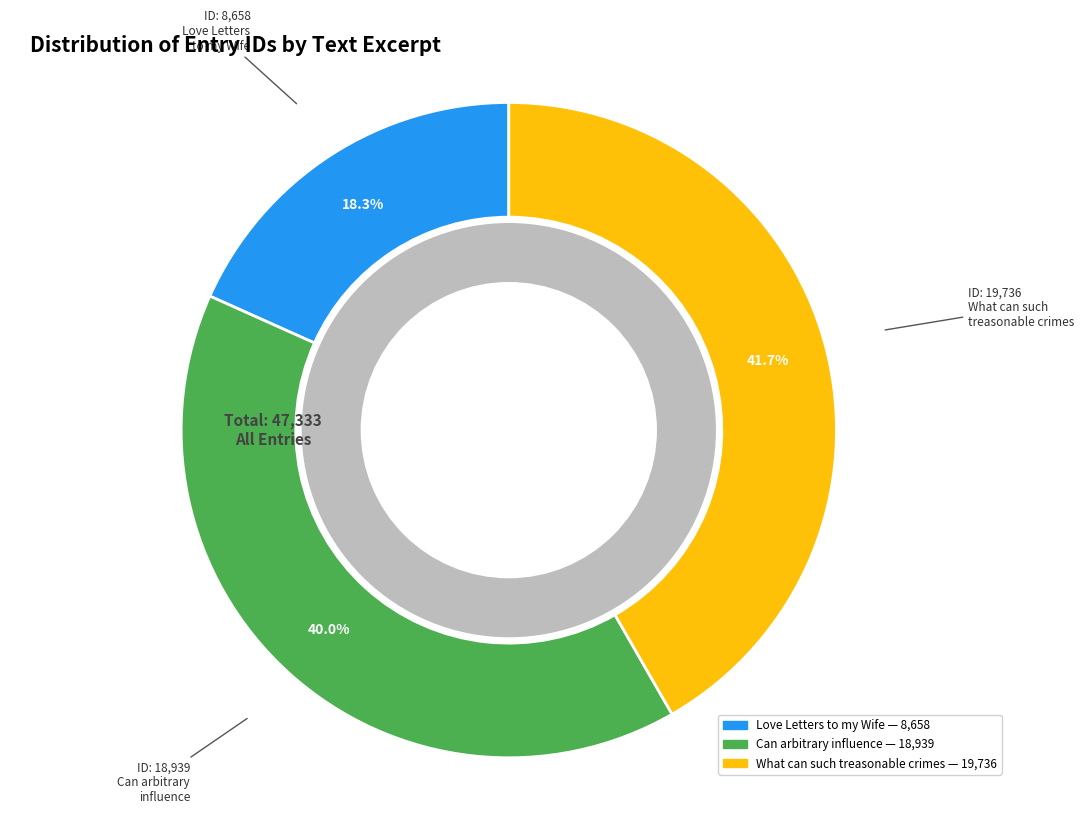

Is there any slice that represents more than half of the pie?

No